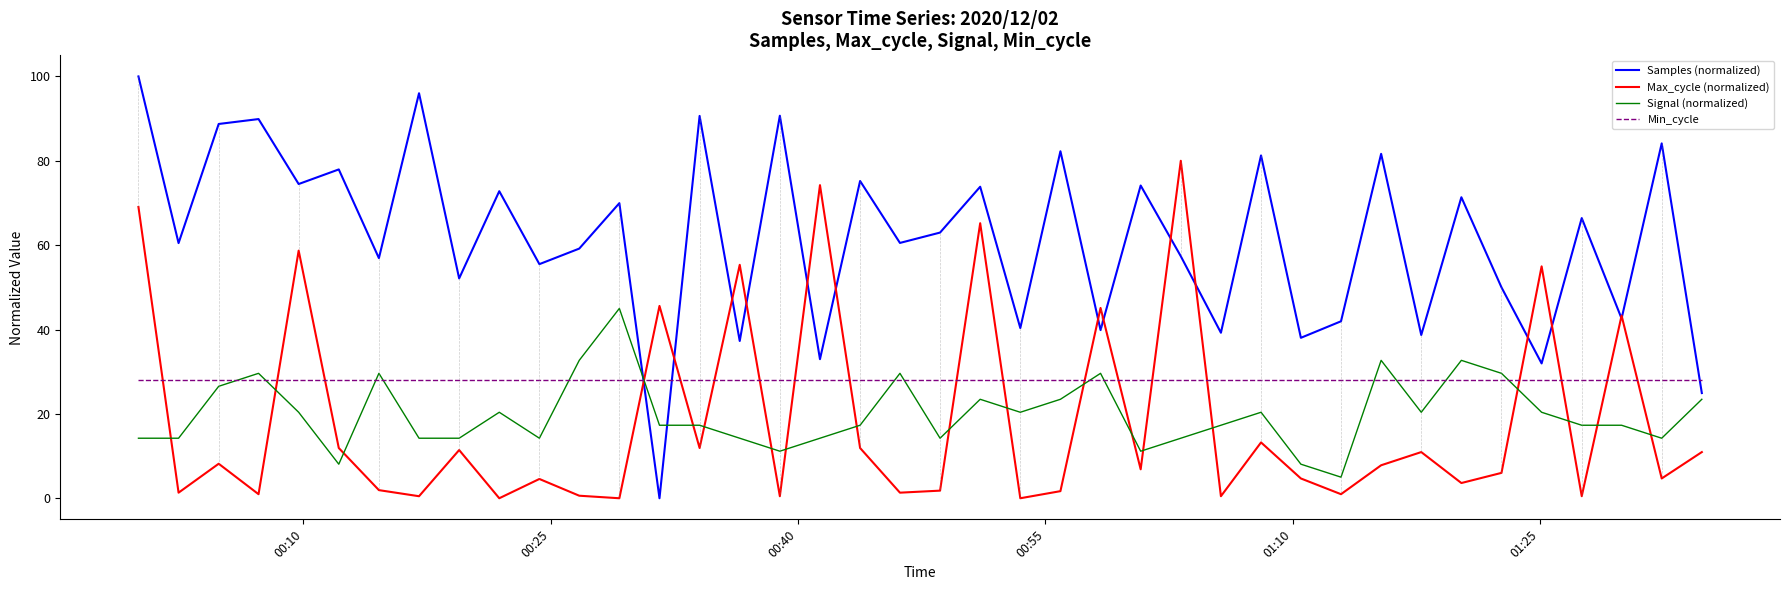

List the series in order of their peak value, lowest first.

Min_cycle, Signal (normalized), Max_cycle (normalized), Samples (normalized)